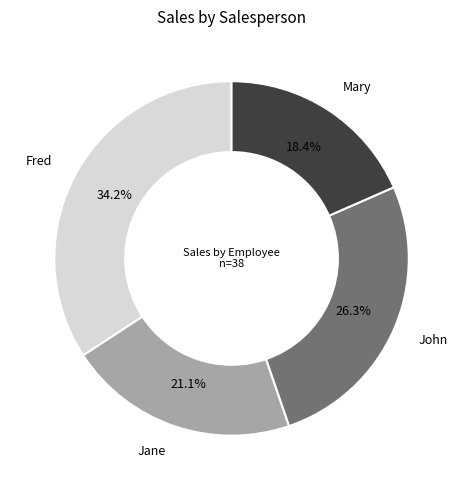

How many slices are in this pie chart?

4